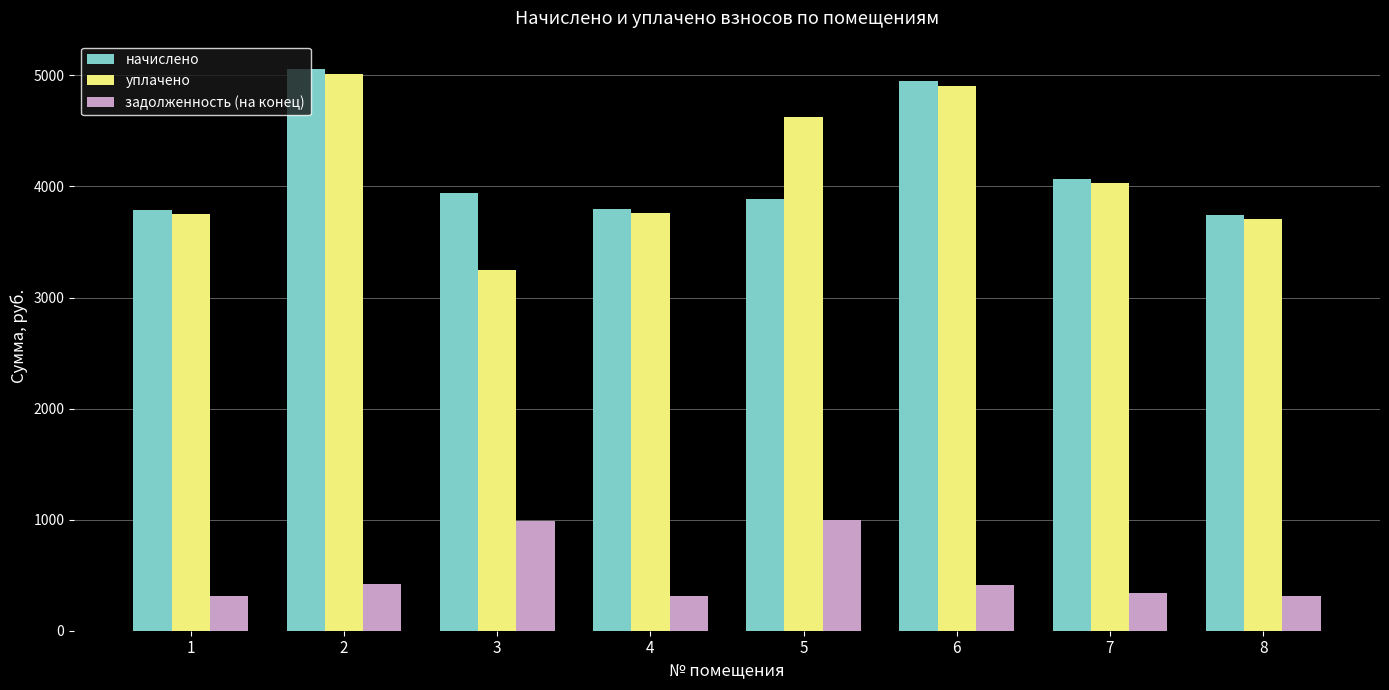

Which series has the largest range (max minus min)?

уплачено